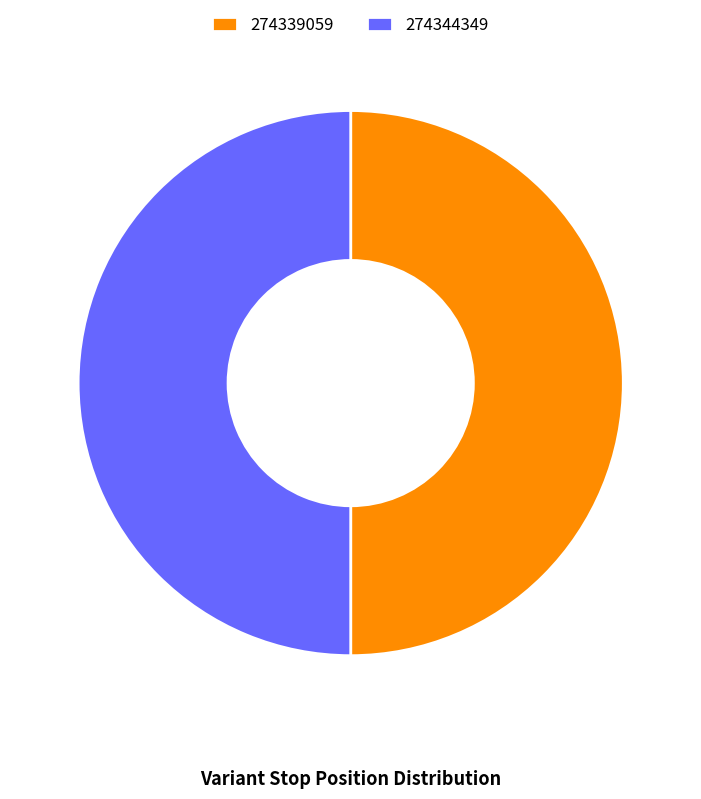

True or false: 274344349 accounts for 50% of the total.

True